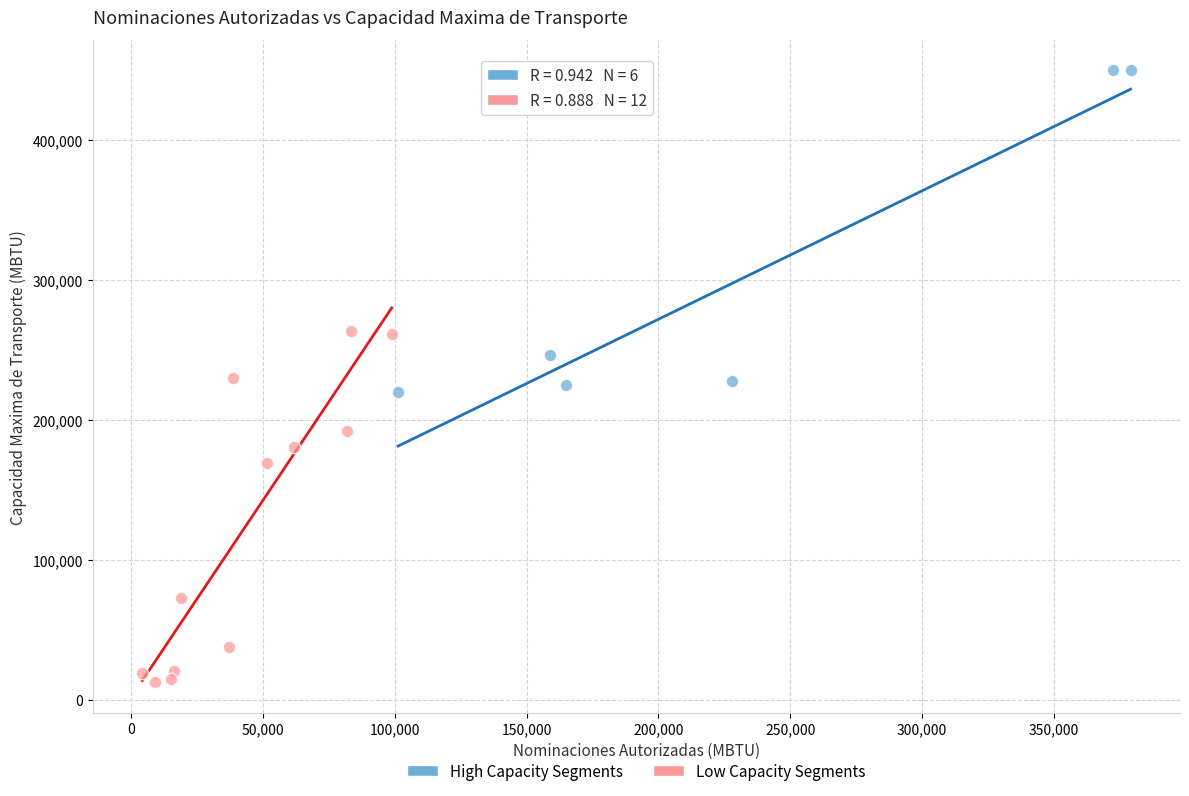

Which series contains the lowest Y value?

Low Capacity Segments